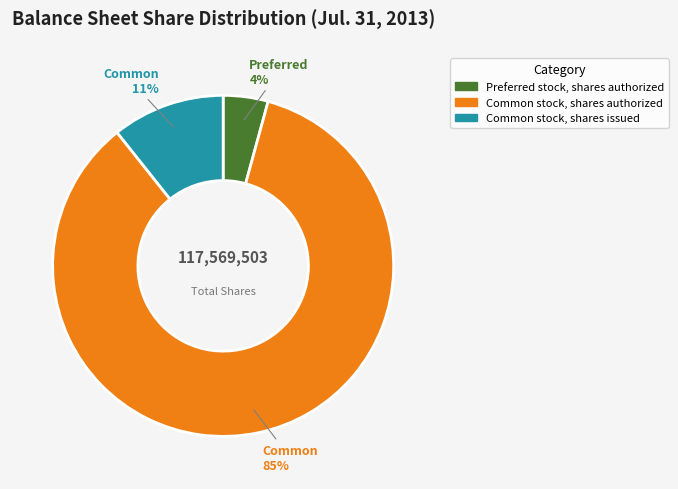

How many slices are in this pie chart?

3